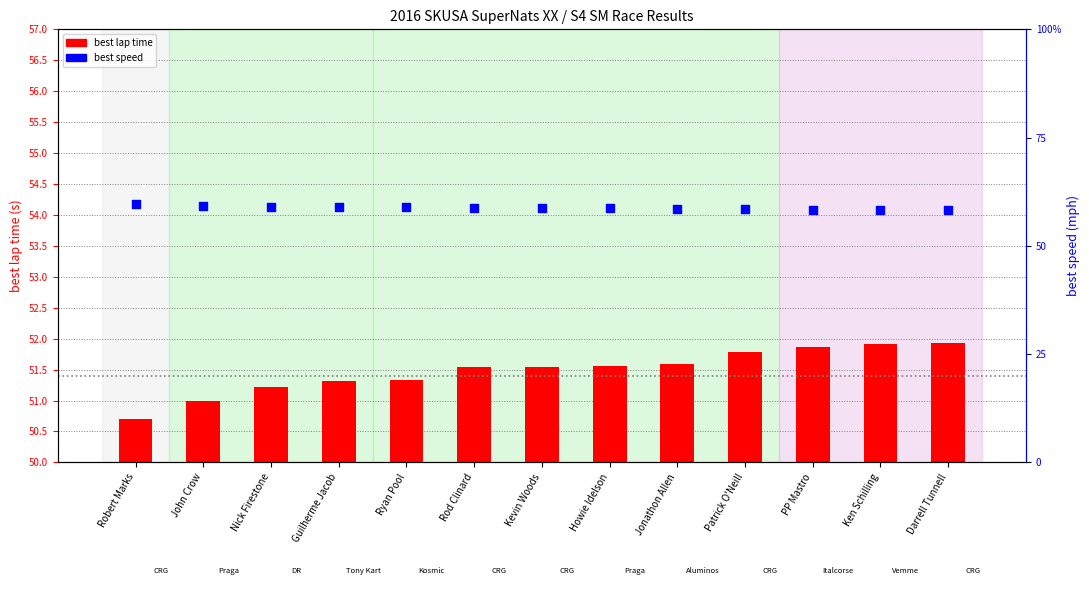

At which category is the sum across all series the highest?

Robert Marks